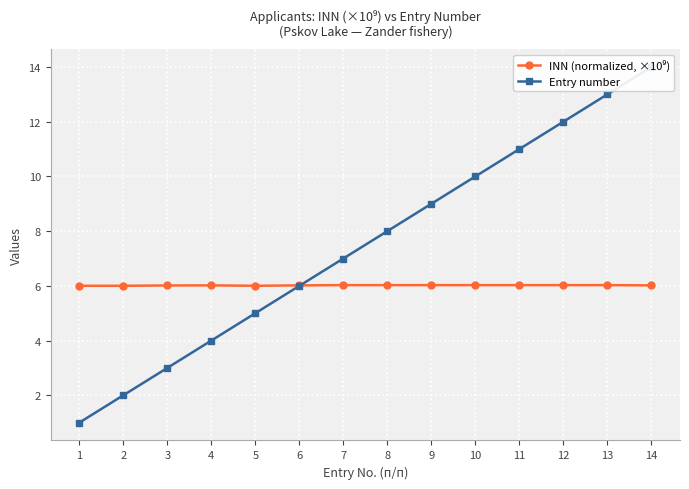

At which category is the sum across all series the highest?

14